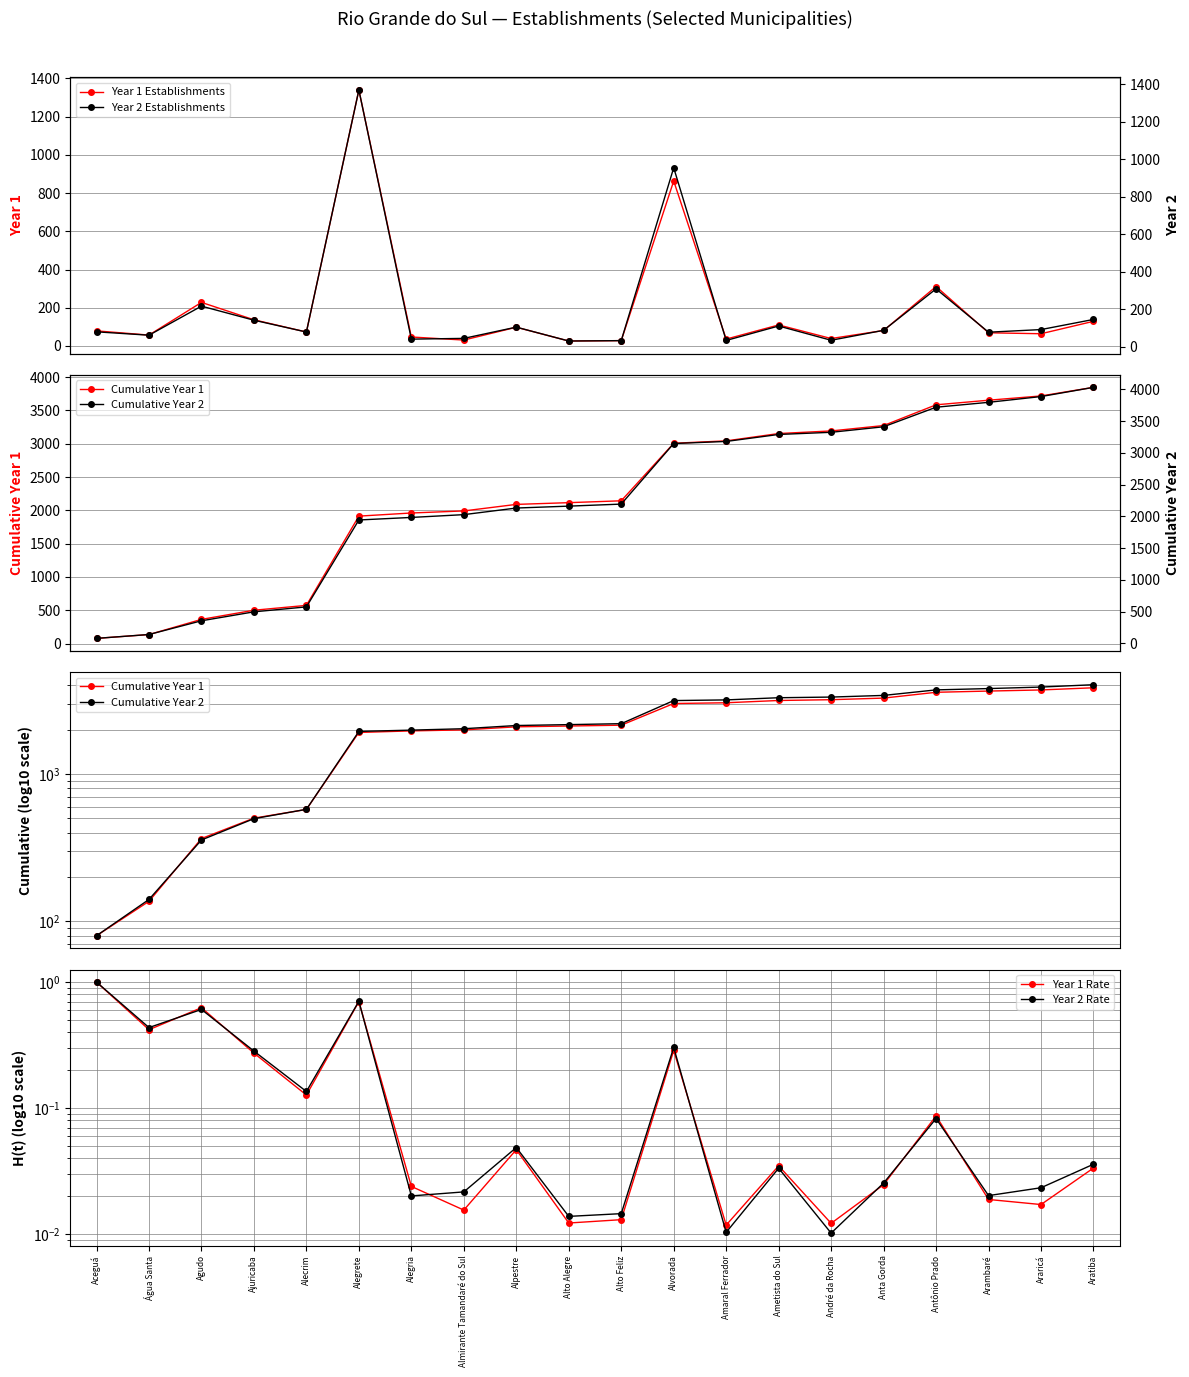

At which label does Year 1 Establishments reach its peak?

Alegrete